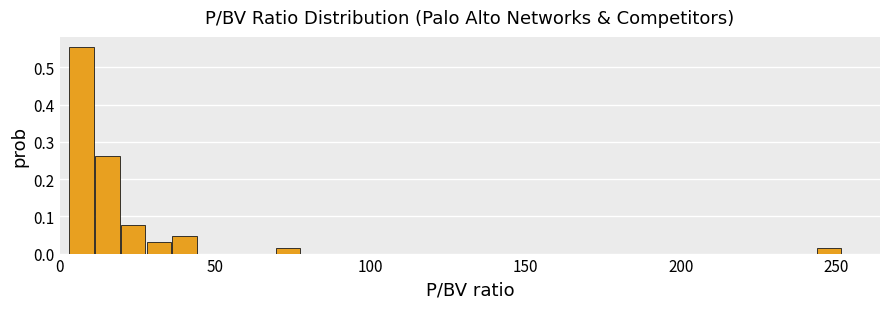

Around what value on the x-axis is the tallest bar? Give the approximate position of its centre, as read against the axis.

5